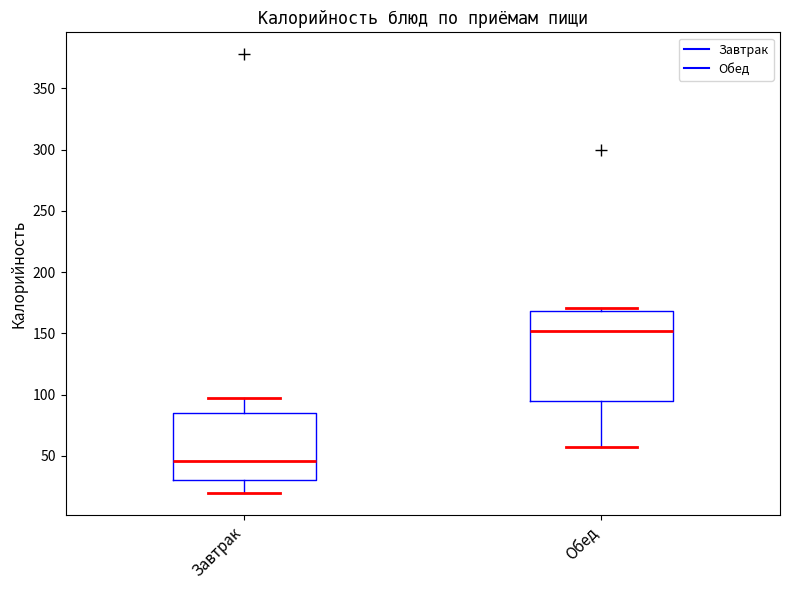

Which box has the highest median line?

Обед